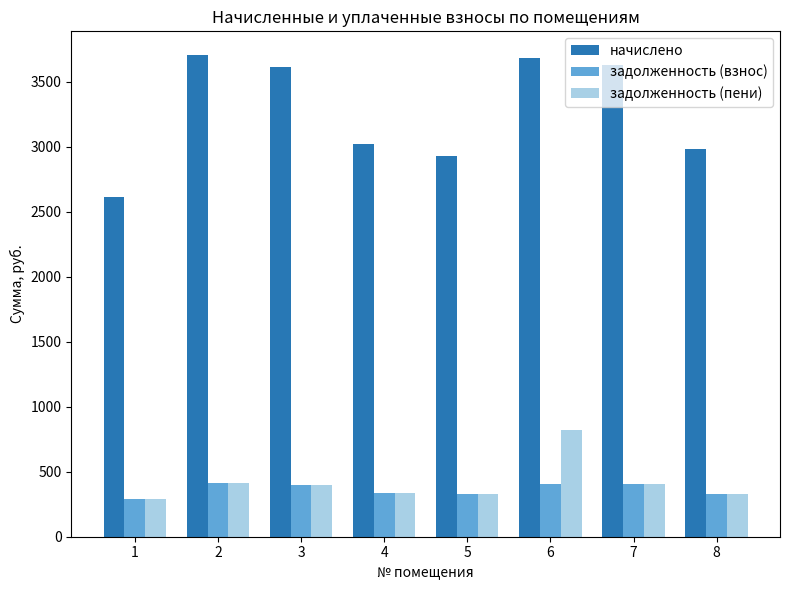

Which series has the widest spread of values?

начислено